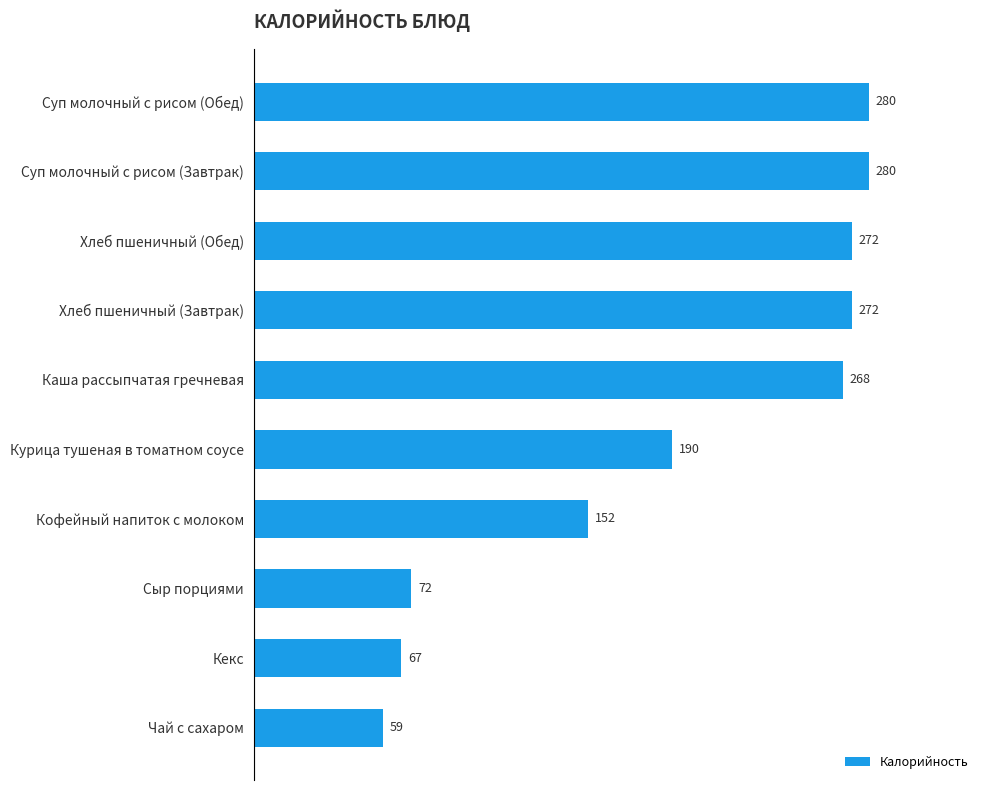

At which category does the chart reach its minimum across all series?

Чай с сахаром